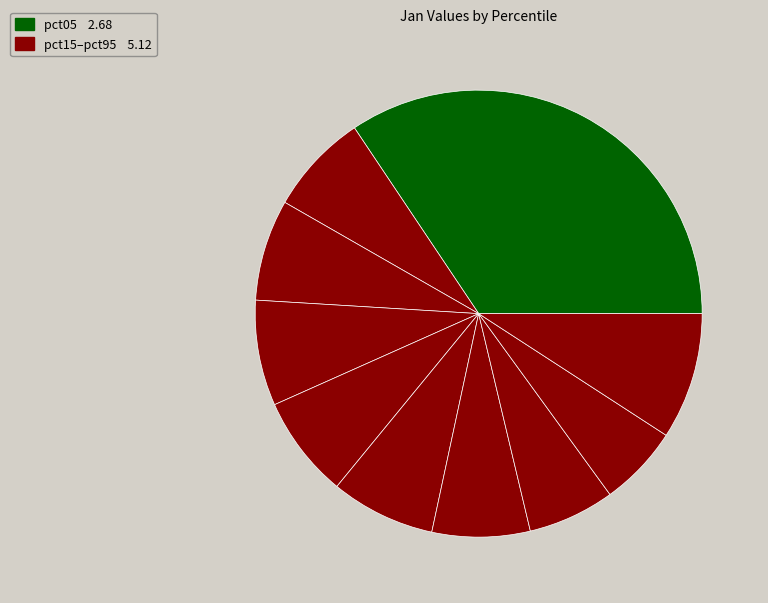

How many slices are in this pie chart?

10